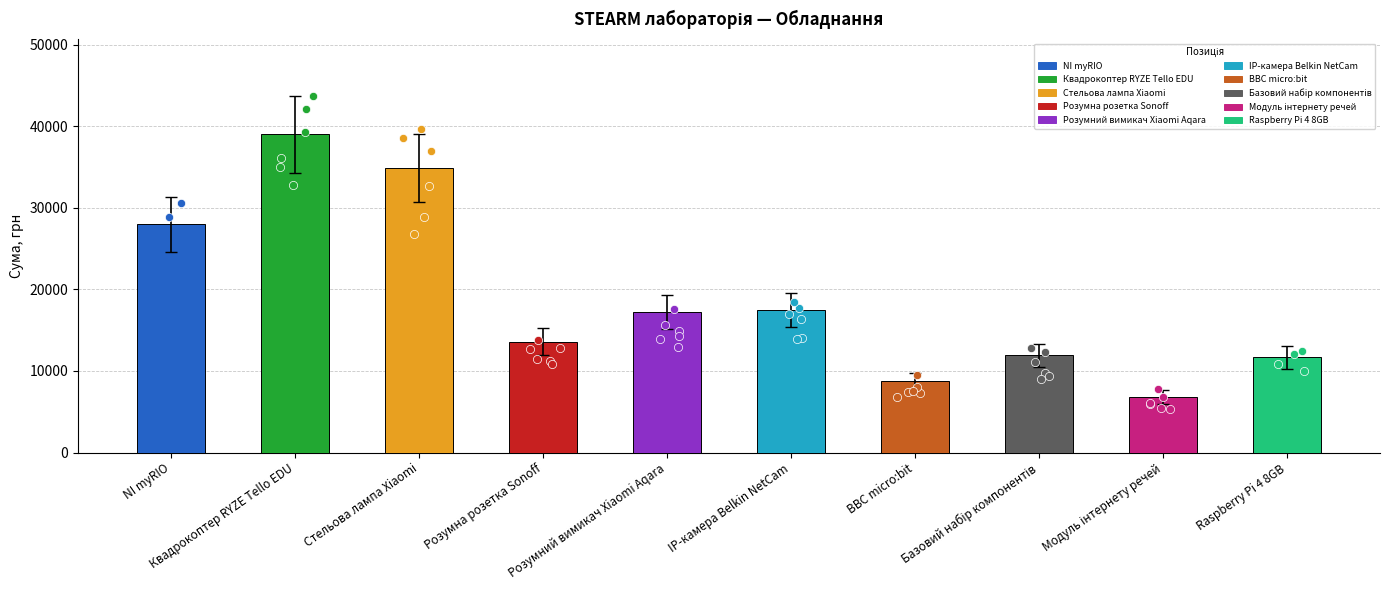

Between Стельова лампа Xiaomi and BBC micro:bit, which is larger?

Стельова лампа Xiaomi